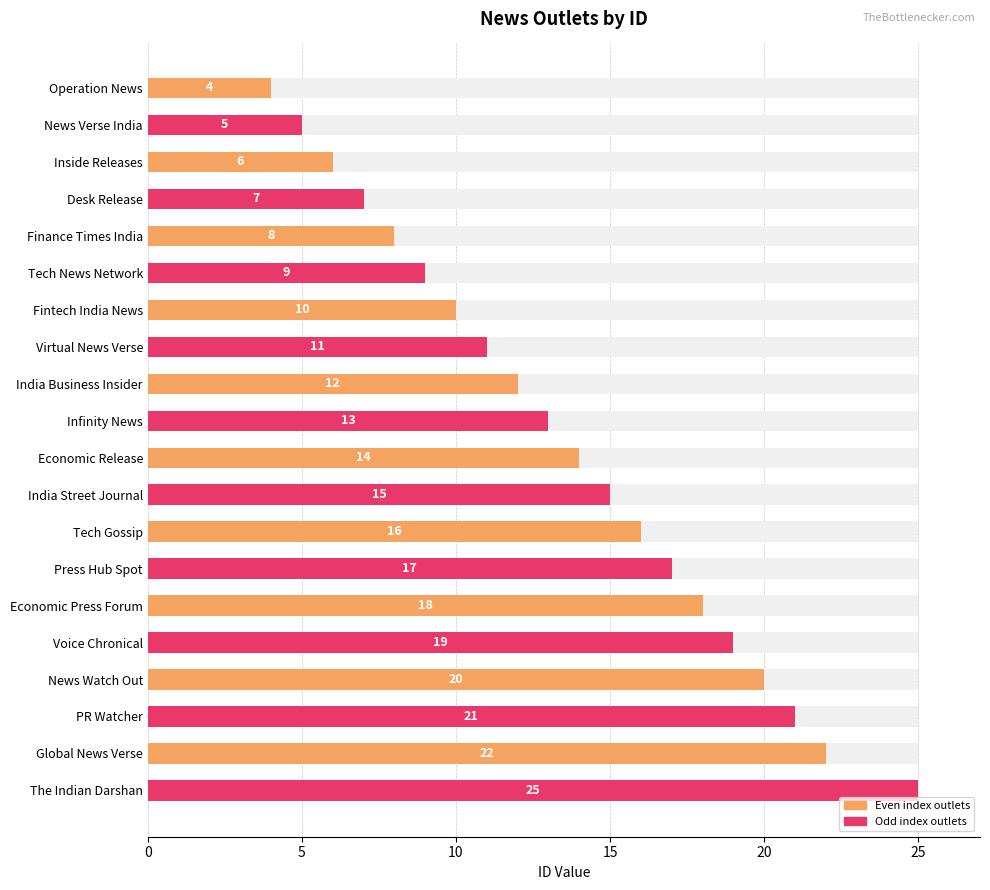

The chart shows a value of 6 at Tech News Network. True or false?

False